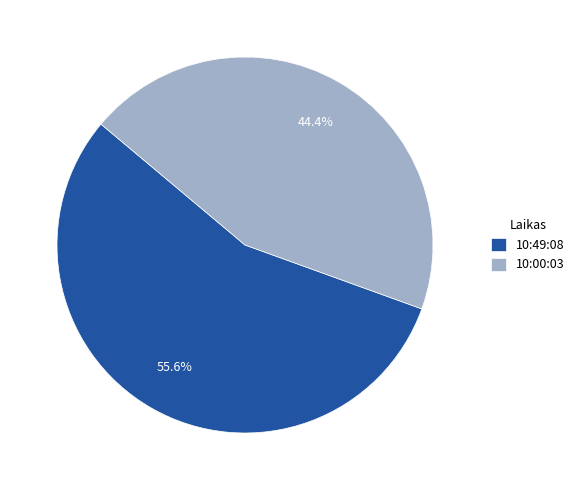

Rank the categories by value from lowest to highest.

10:00:03, 10:49:08